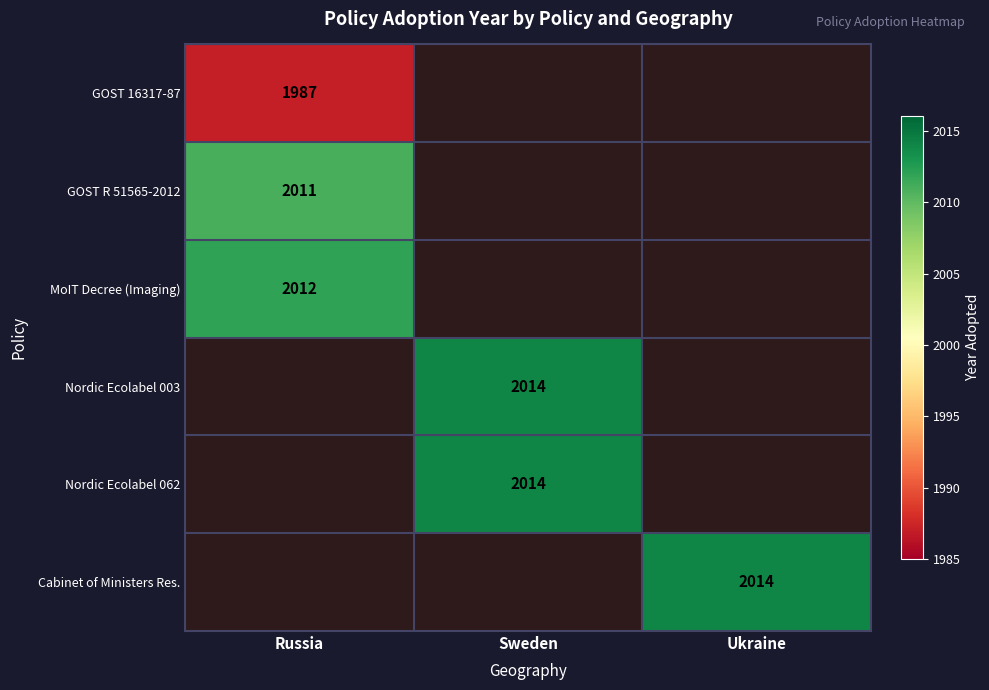

What is the greatest value displayed?

2014.0